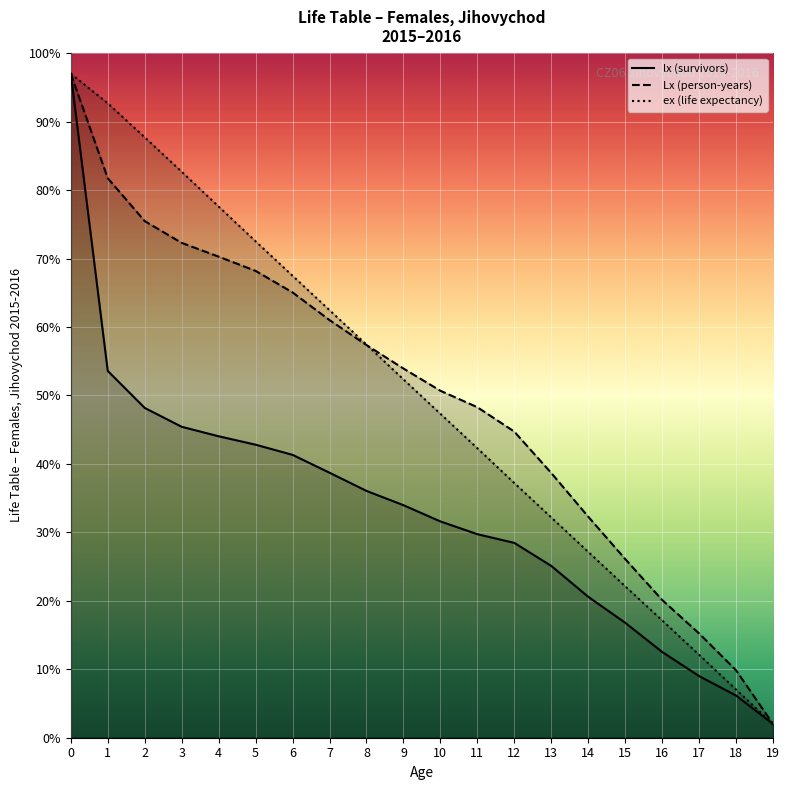

True or false: Lx (person-years) and lx (survivors) intersect in this chart.

False